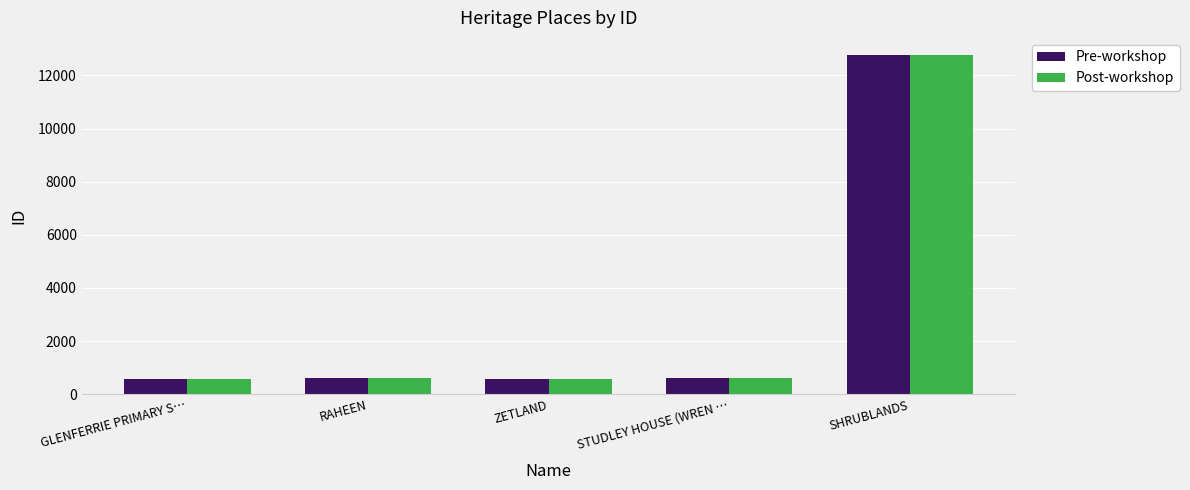

At which label is Post-workshop closest to 6663?

RAHEEN